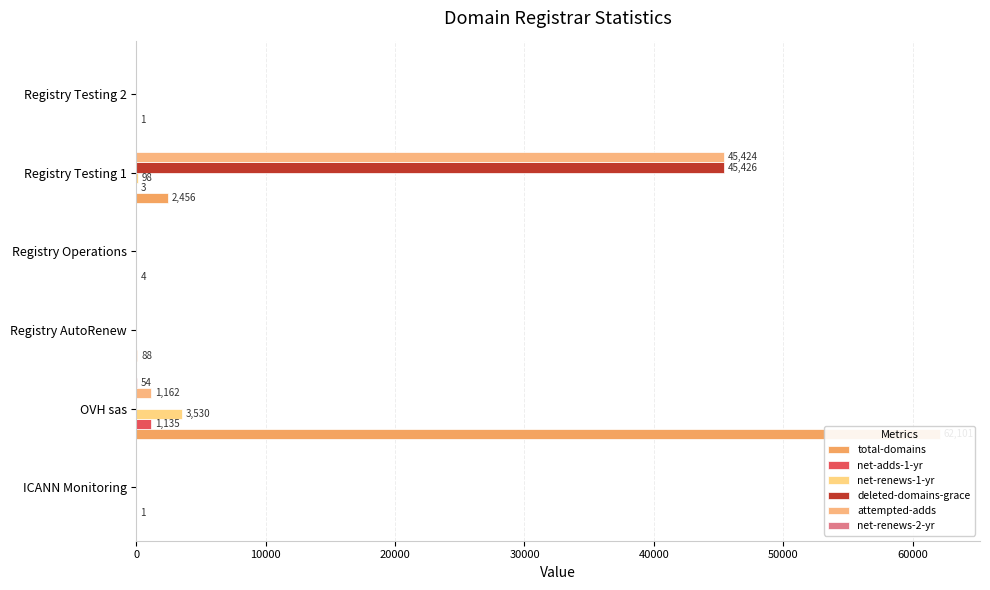

What are all the series names shown in the legend?

total-domains, net-adds-1-yr, net-renews-1-yr, deleted-domains-grace, attempted-adds, net-renews-2-yr